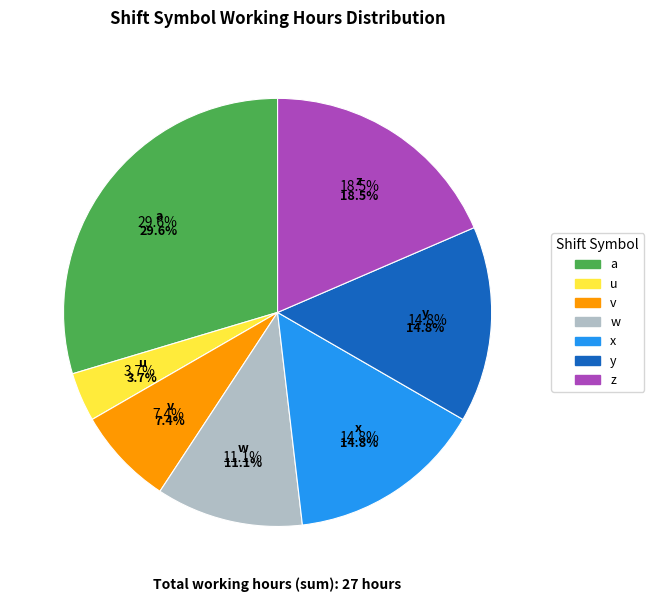

Is v the majority of the pie?

No